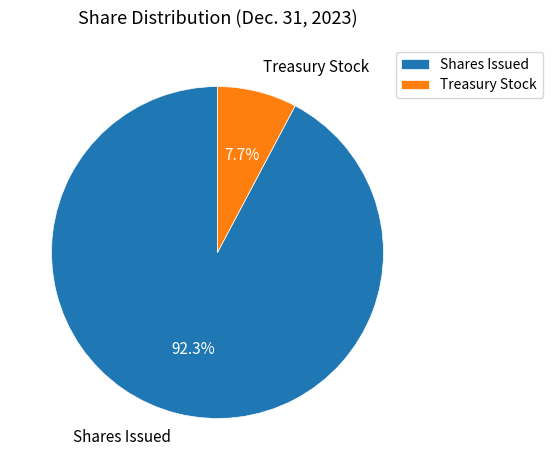

Rank the categories by value from lowest to highest.

Treasury Stock, Shares Issued